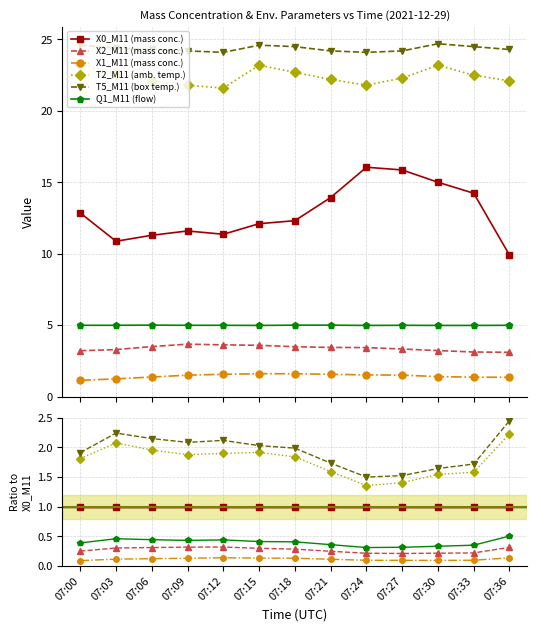

What is the spread (max minus min) of values at 07:33?

1.6